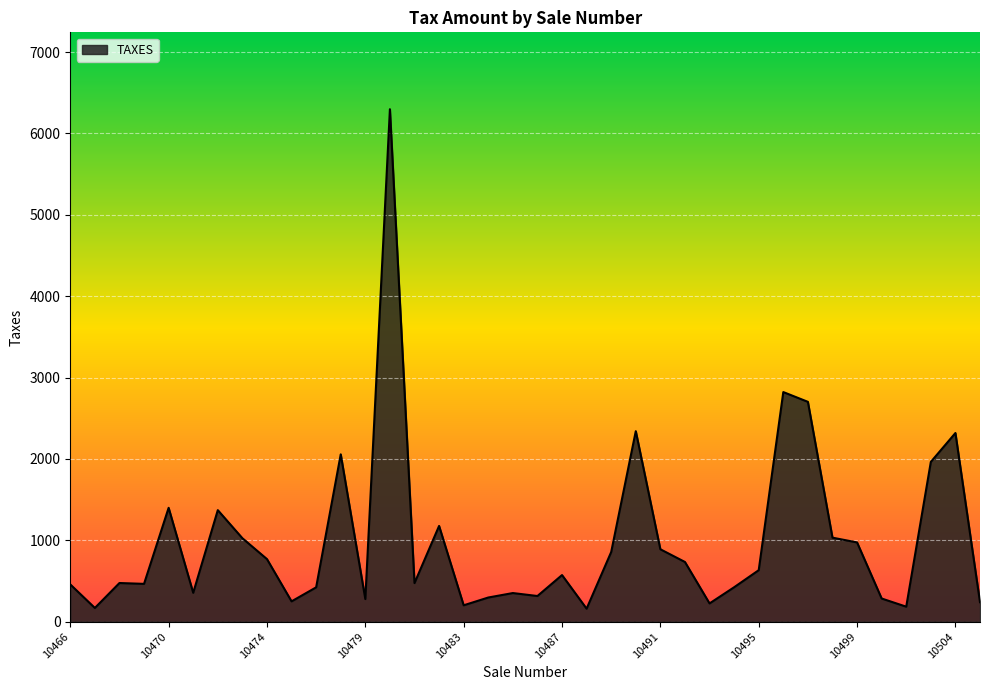

What is the smallest value displayed?

160.3